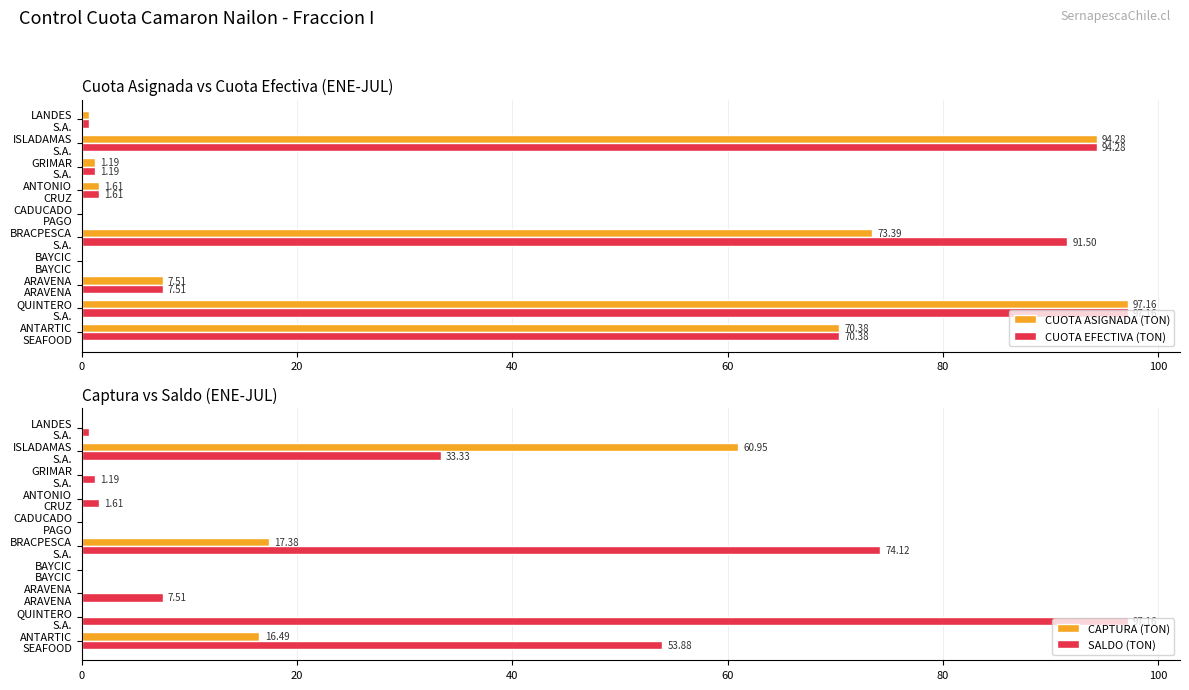

What is the sum of all CUOTA ASIGNADA (TON) values?

346.2